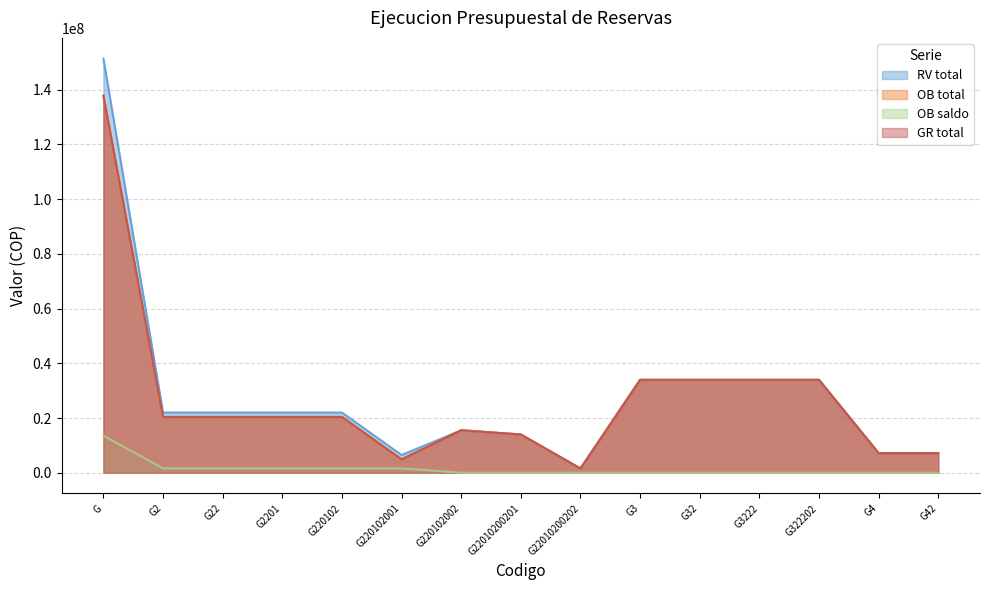

What position from the right is G22010200201?

8